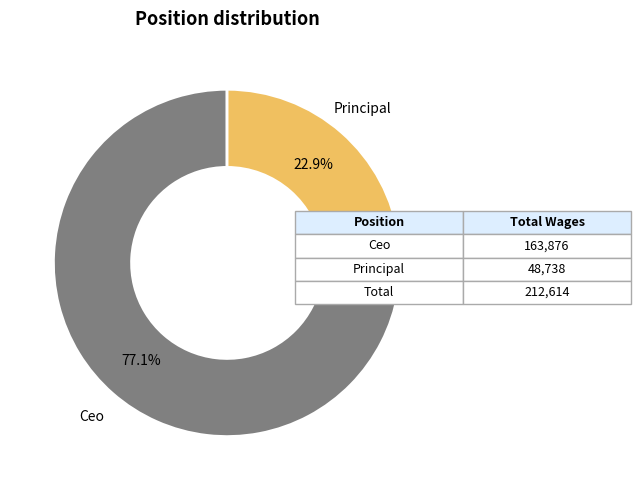

The Principal slice represents 23% of the pie. True or false?

True